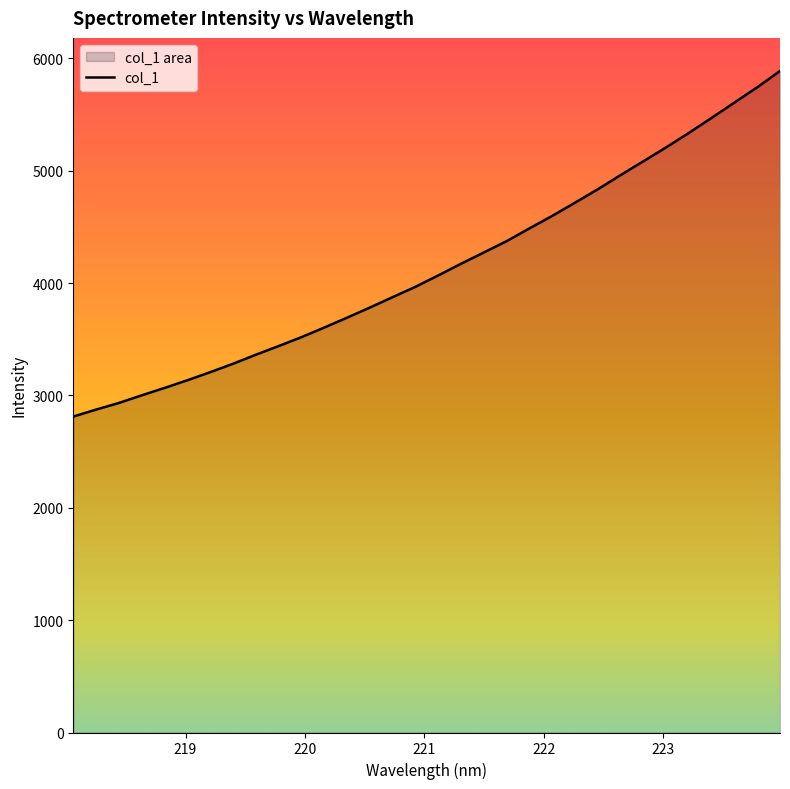

What is the sum of the values at 221.1174 and 221.3083?

8241.7